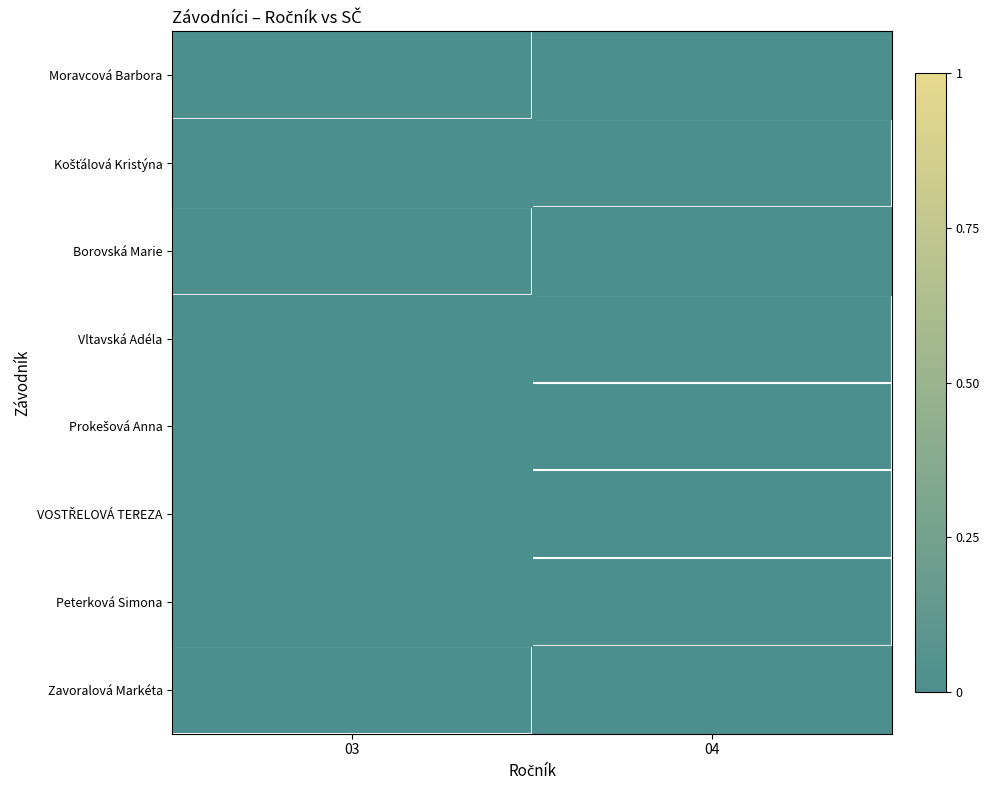

At which category is the sum across all series the highest?

04